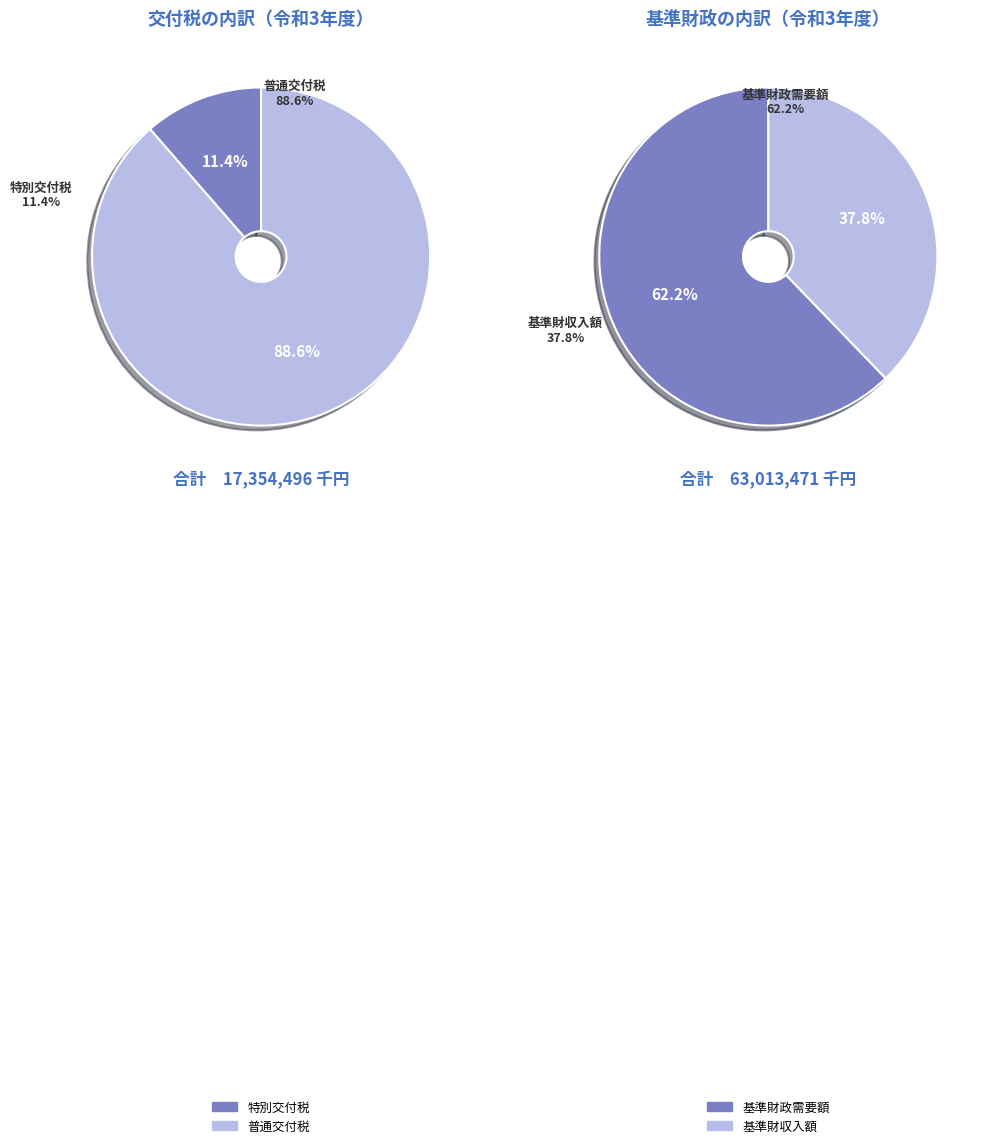

What is the largest slice in the pie chart?

普通交付税